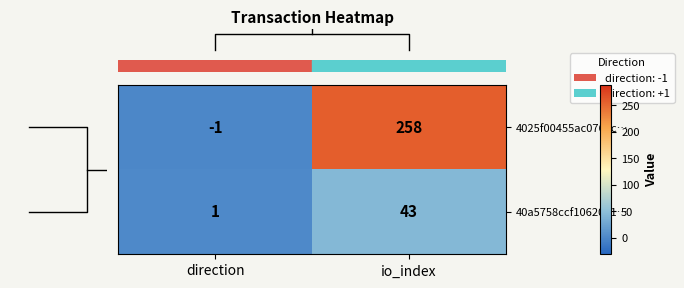

What is the smallest value displayed?

-1